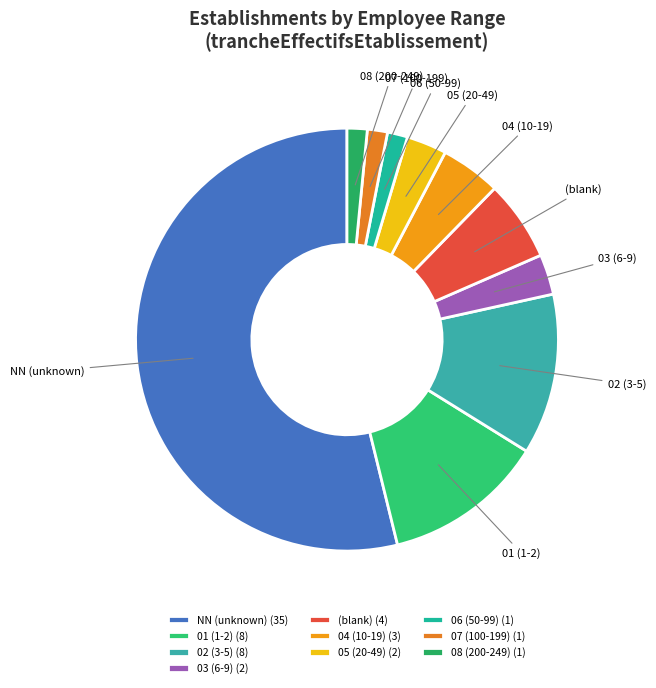

Which has a higher value, 03 (6-9) or 08 (200-249)?

03 (6-9)